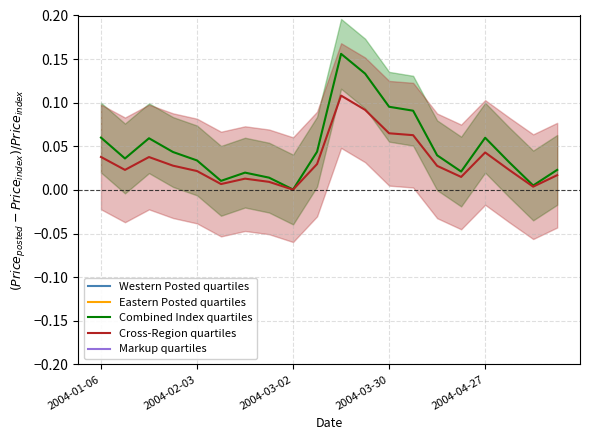

How many categories are shown in the chart?

20